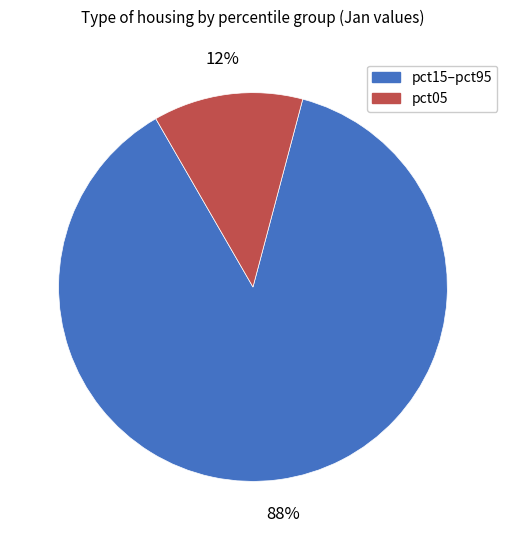

To the nearest percent, what is the average slice percentage?

50%